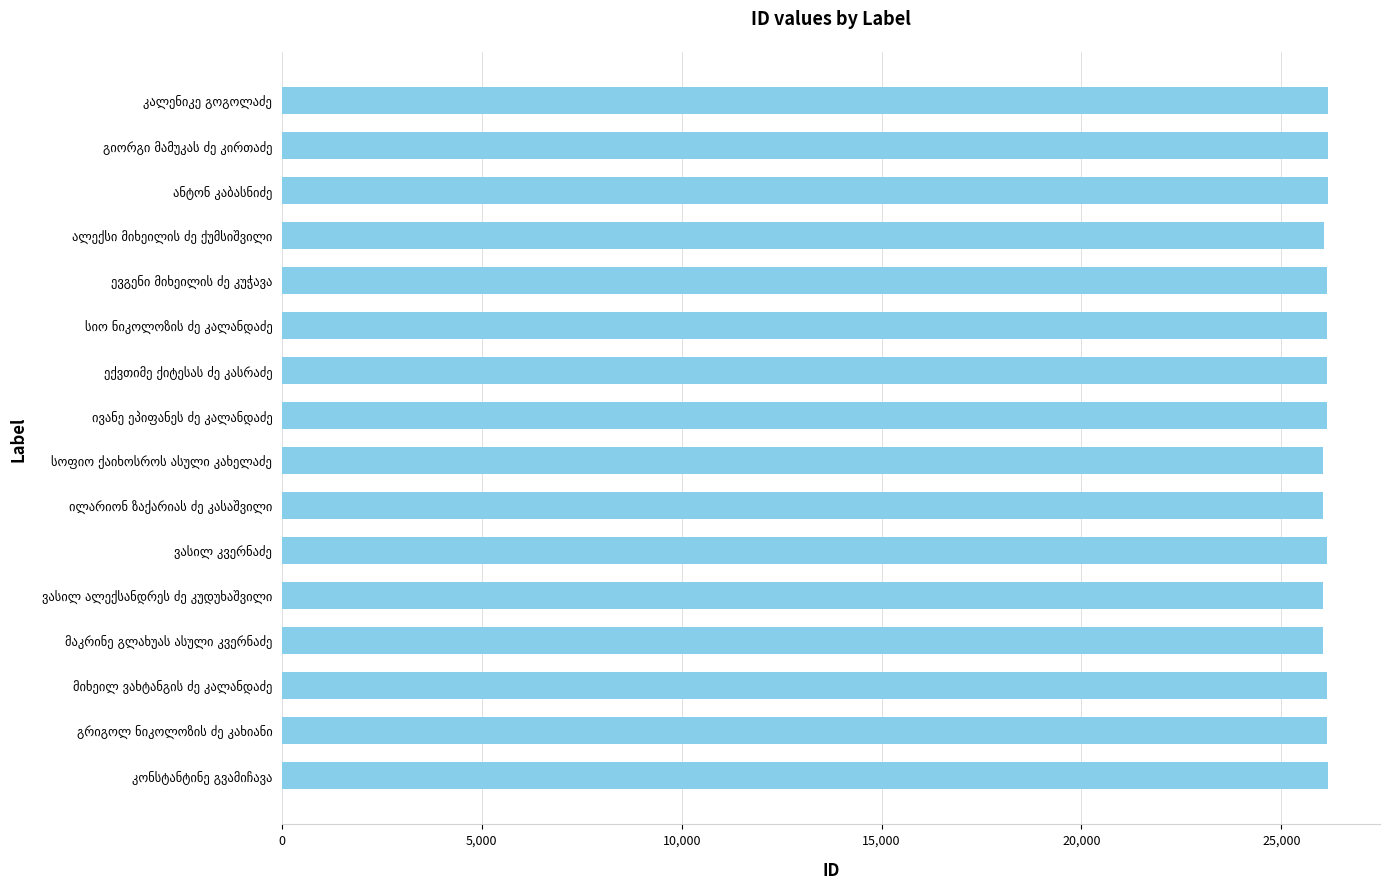

What is the greatest value displayed?

26160